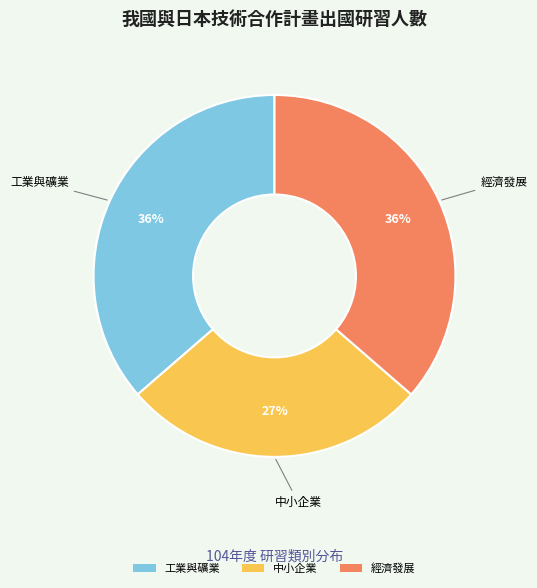

Combined, do 經濟發展 and 工業與礦業 account for over 50%?

Yes